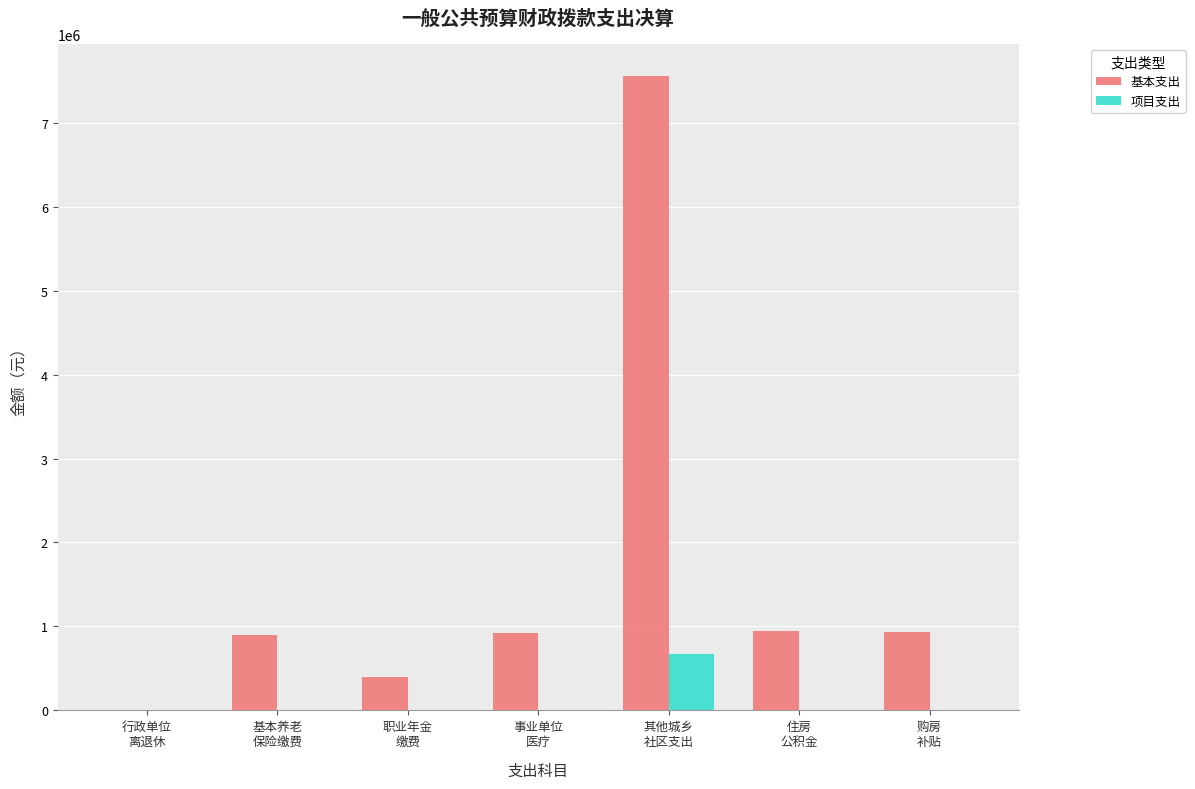

Is it true that 项目支出 equals -460252.9 at 基本养老
保险缴费?

False